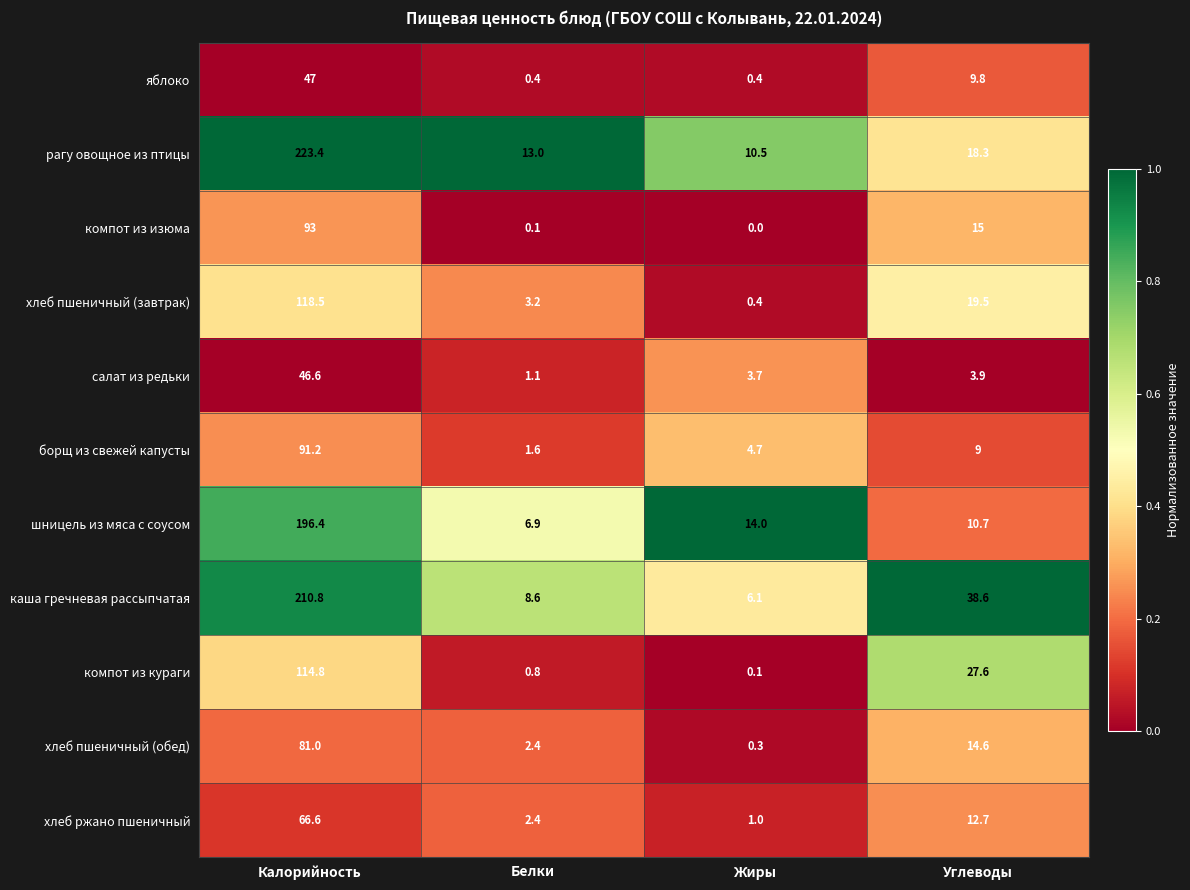

The борщ из свежей капусты series shows 12.1 at Углеводы. True or false?

False